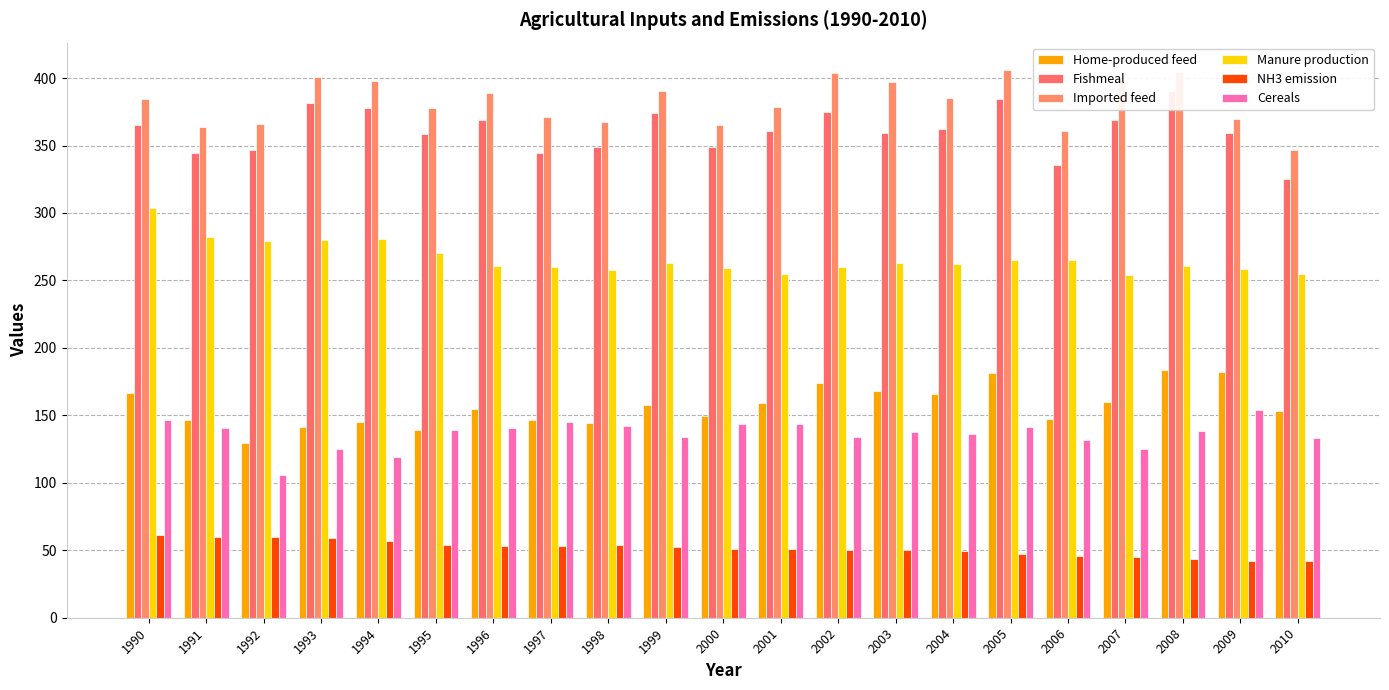

Rank the series by their maximum value, from highest to lowest.

Imported feed, Fishmeal, Manure production, Home-produced feed, Cereals, NH3 emission